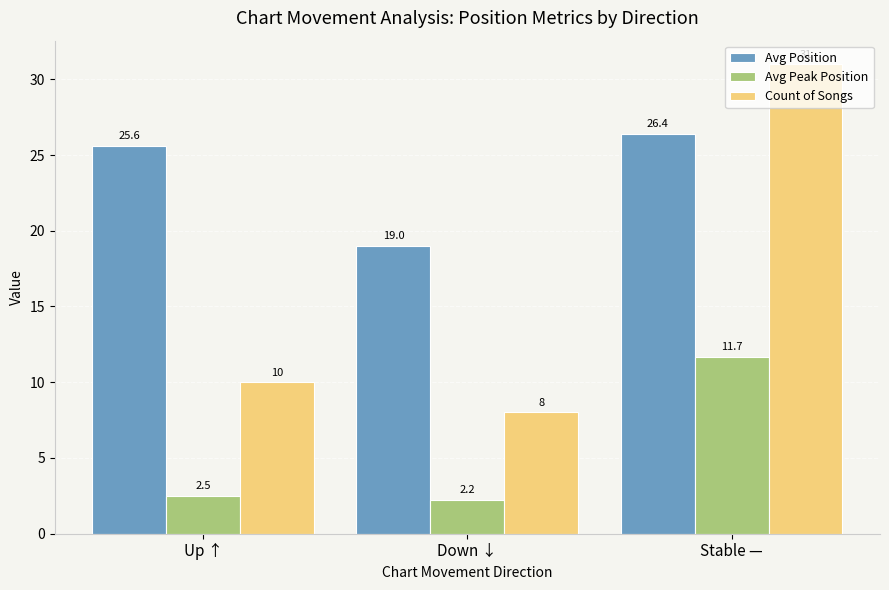

What is the spread (max minus min) of values at Up ↑?

23.1